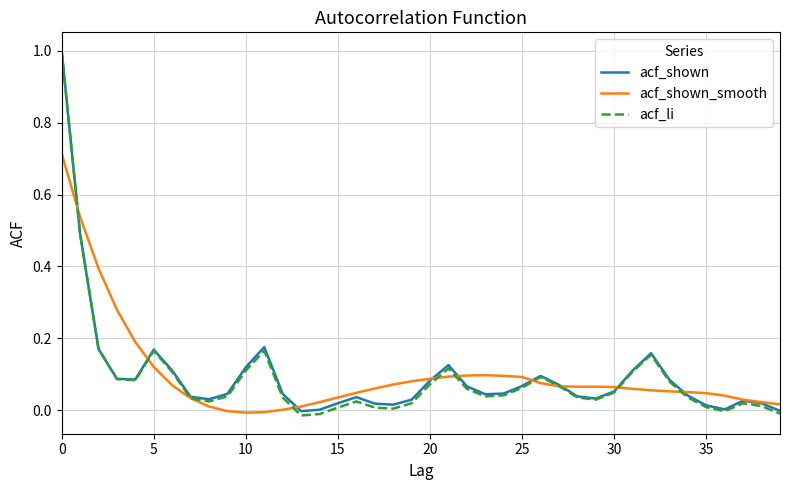

What is the maximum value for acf_shown?

1.0